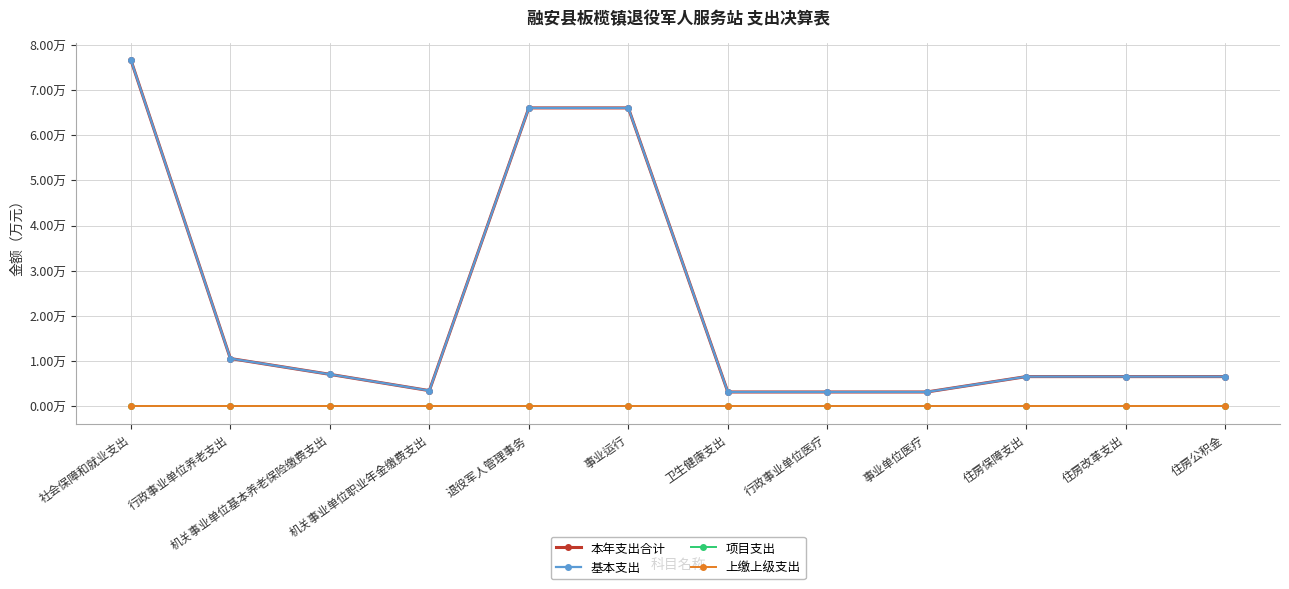

Is this an area chart (filled region under the line)?

No